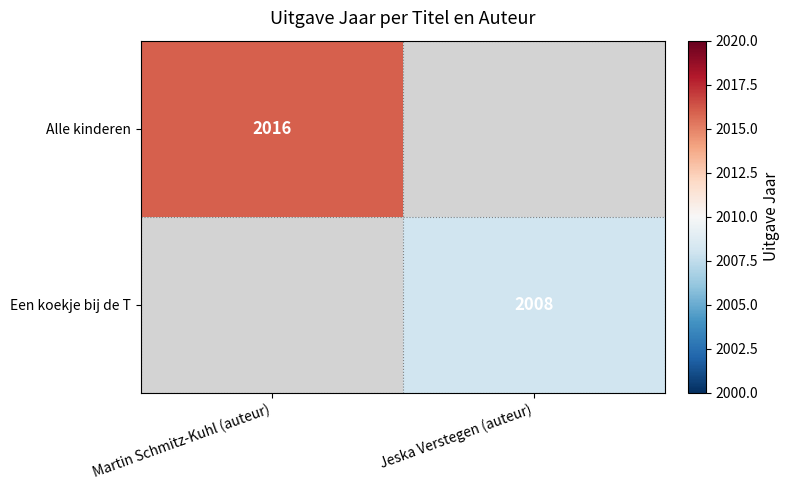

At which category is the sum across all series the highest?

Martin Schmitz-Kuhl (auteur)